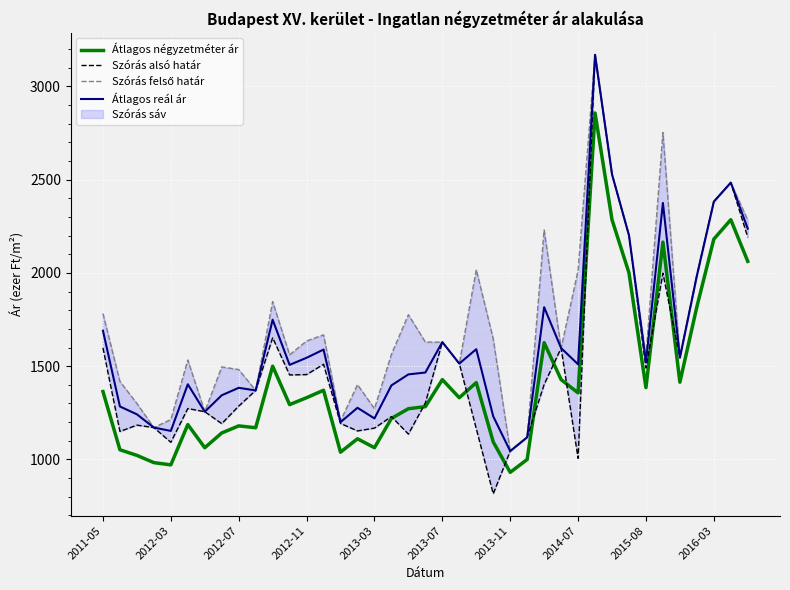

What is the maximum value for Átlagos reál ár?

3169